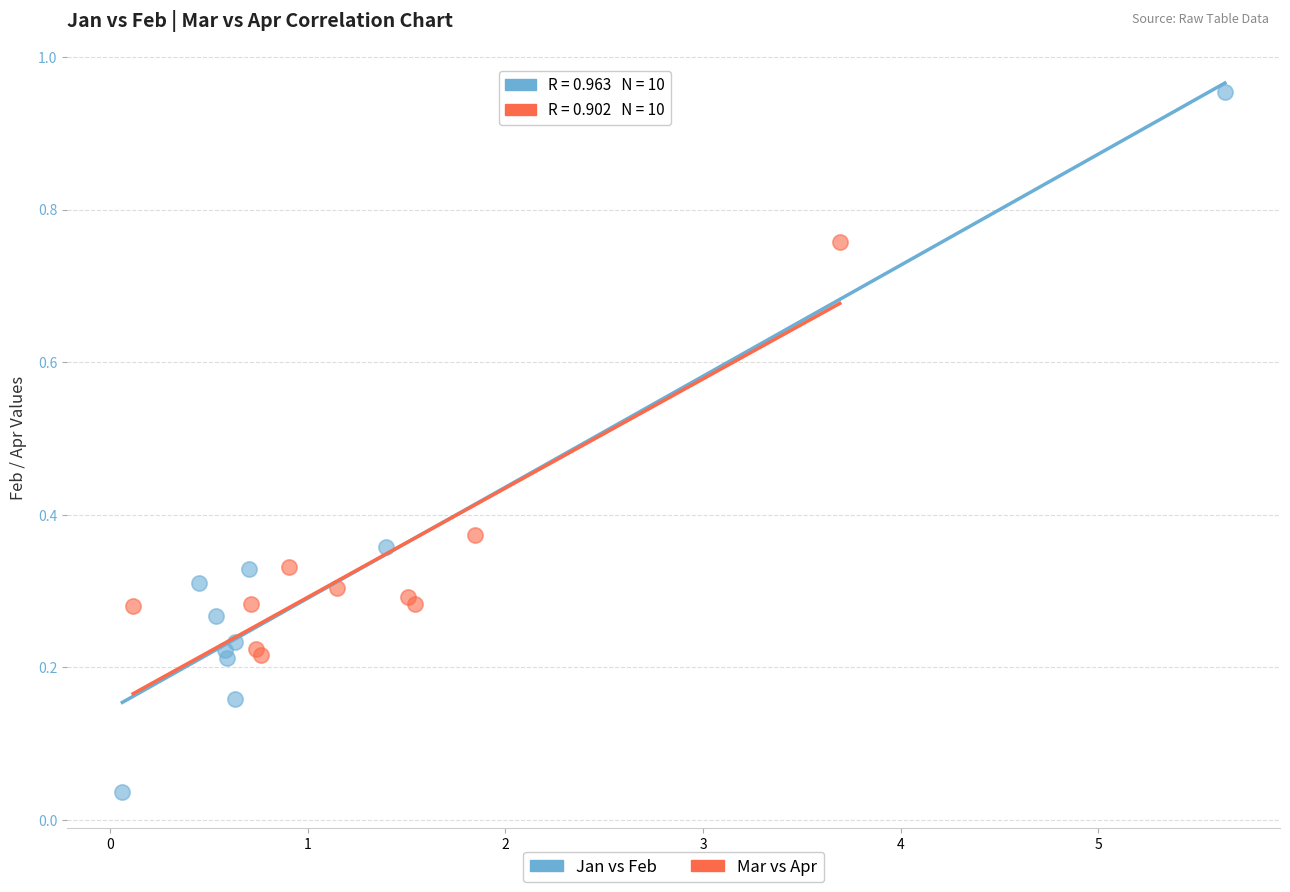

Which series contains the lowest Y value?

Jan vs Feb